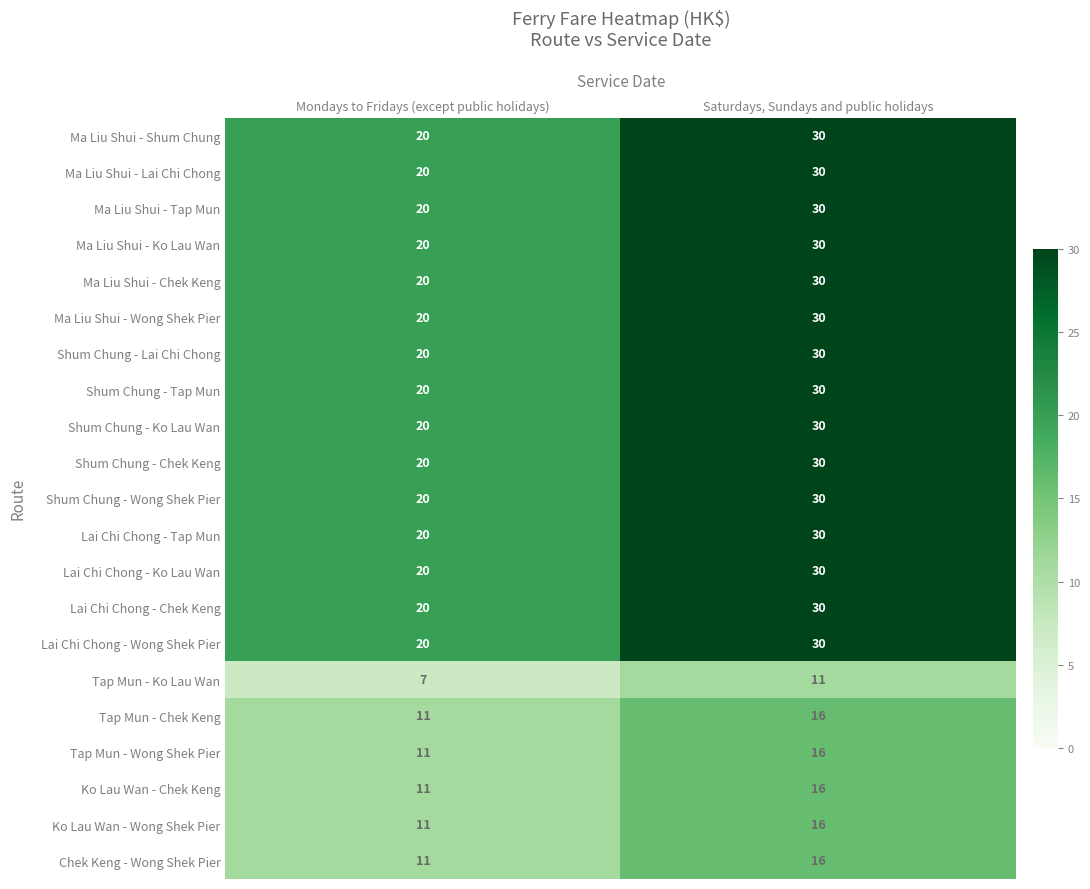

The value of Tap Mun - Chek Keng at Mondays to Fridays (except public holidays) is 17. True or false?

False